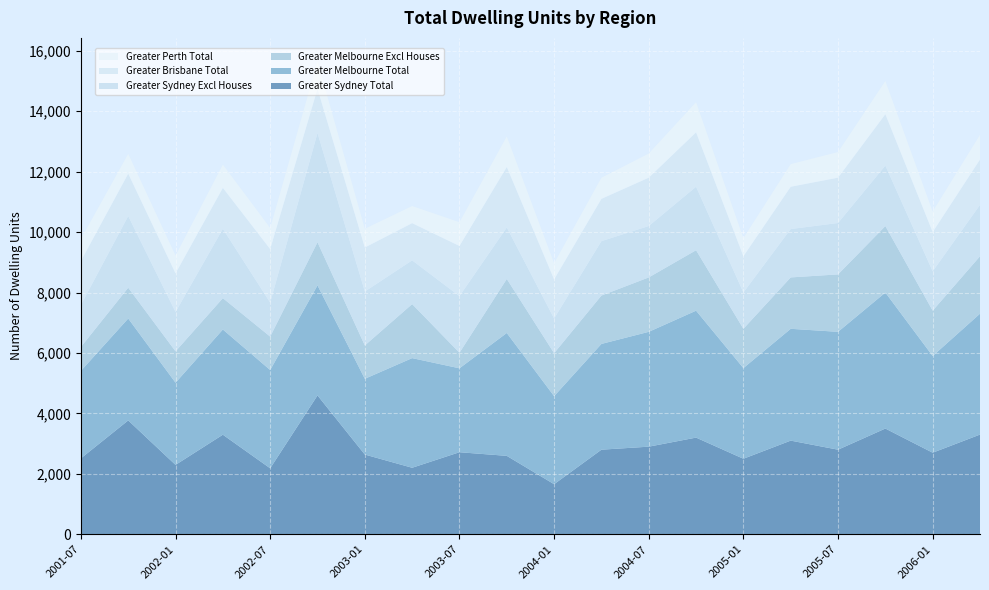

Reading right to left, transcribe all the data shown in this chart.

Greater Sydney Total: 3300	2700	3500	2800	3100	2500	3200	2900	2800	1658	2596	2716	2202	2639	4596	2184	3296	2297	3769	2513
Greater Melbourne Total: 4000	3200	4500	3900	3700	3000	4200	3800	3500	2913	4066	2777	3628	2507	3642	3252	3481	2719	3372	2895
Greater Melbourne Excl Houses: 1900	1500	2200	1900	1700	1300	2000	1800	1600	1421	1787	514	1787	1103	1425	1105	1037	1037	1018	791
Greater Sydney Excl Houses: 1700	1300	2000	1700	1600	1200	2100	1700	1800	1147	1703	1873	1447	1783	3615	1125	2293	1302	2371	1389
Greater Brisbane Total: 1500	1300	1700	1500	1400	1200	1800	1600	1400	1294	2001	1660	1231	1457	1462	1770	1355	1277	1403	1453
Greater Perth Total: 820	680	1100	850	750	600	1000	800	700	537	1013	787	568	622	904	702	772	592	657	733